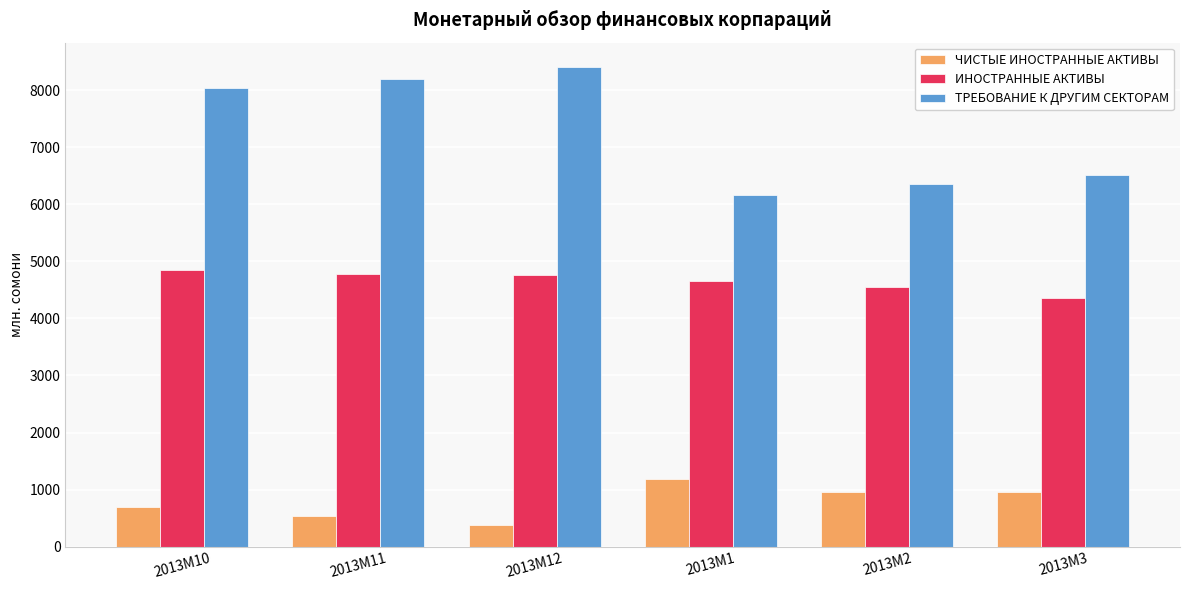

What is the difference between the second highest and minimum values in the ЧИСТЫЕ ИНОСТРАННЫЕ АКТИВЫ series?

584.0